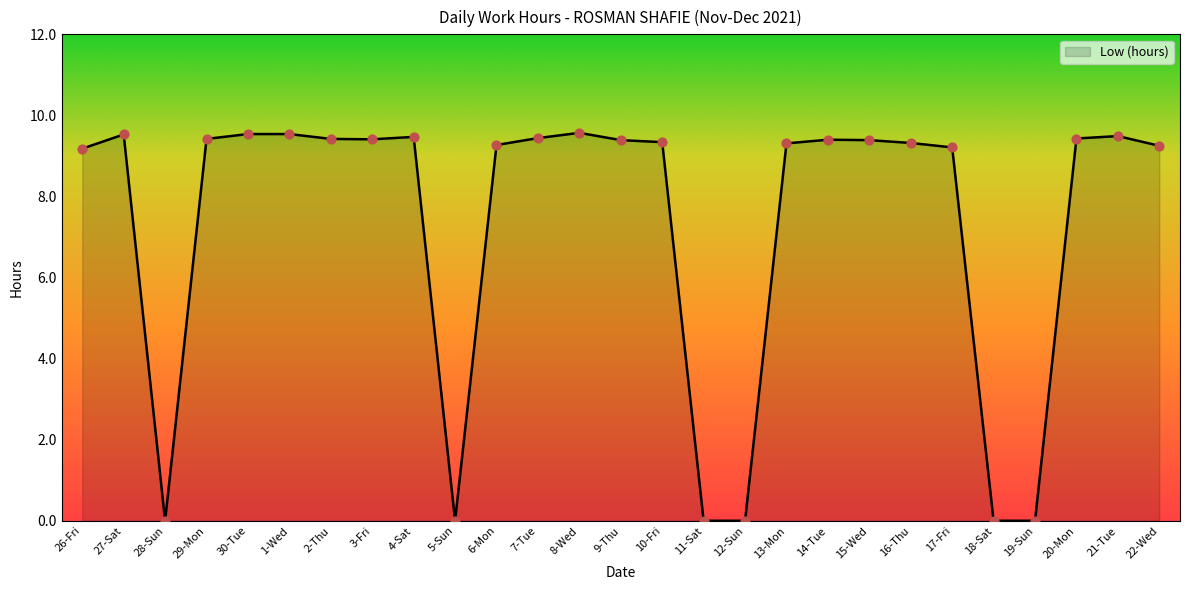

What is the change in value from 8-Wed to 10-Fri?

-0.2